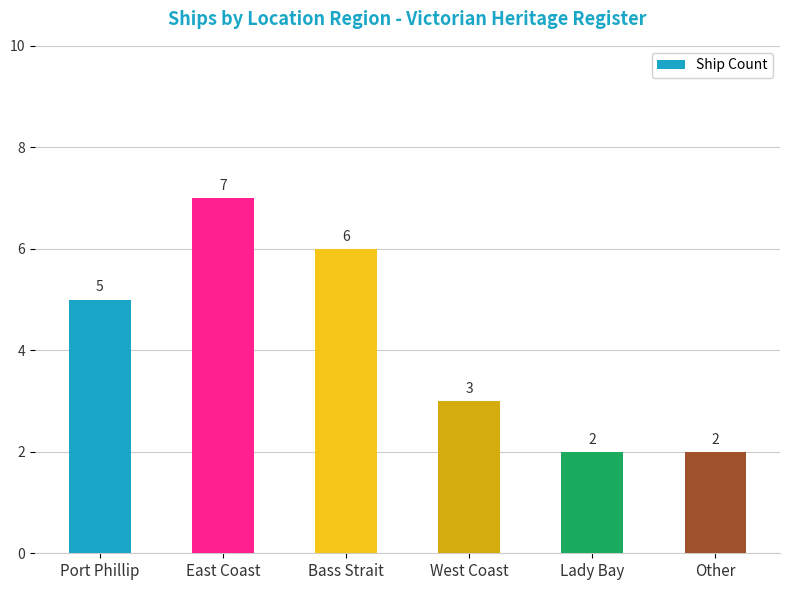

Approximately how many times larger is the value at East Coast compared to Lady Bay?

3.5